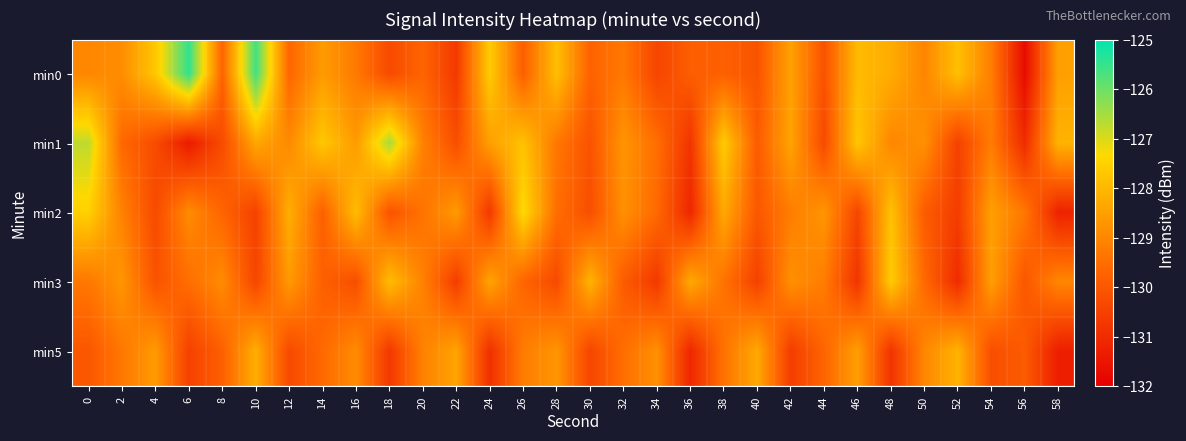

What is the difference between the highest and lowest values at 24?

3.3